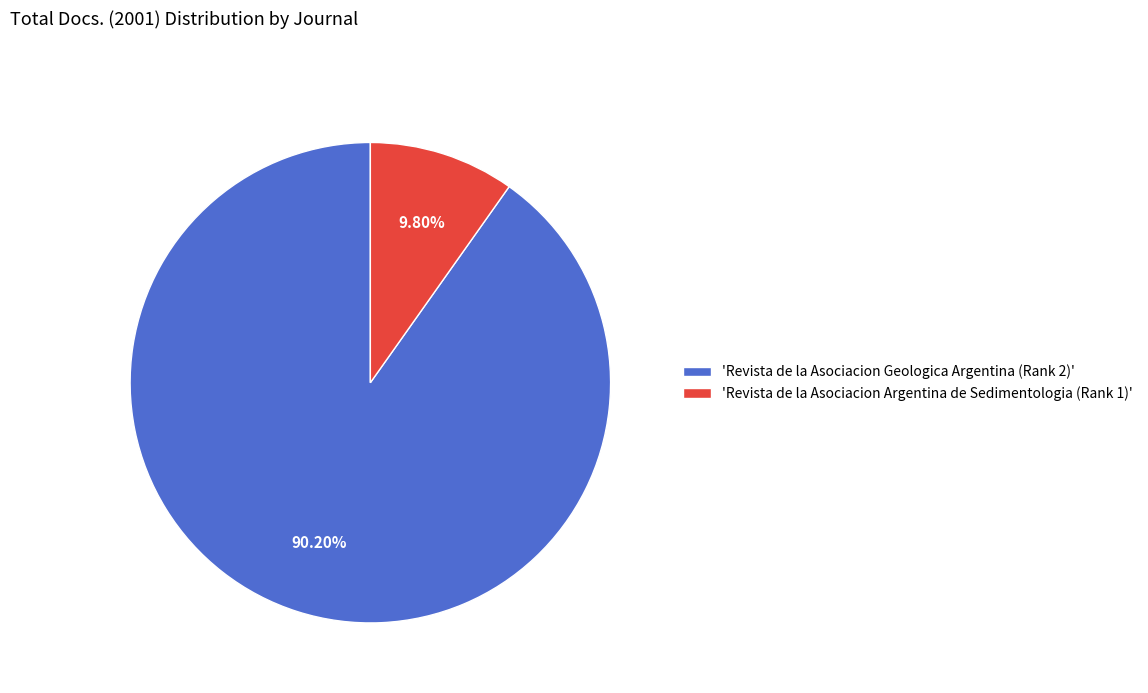

Which has a higher value, 'Revista de la Asociacion Argentina de Sedimentologia (Rank 1)' or 'Revista de la Asociacion Geologica Argentina (Rank 2)'?

'Revista de la Asociacion Geologica Argentina (Rank 2)'